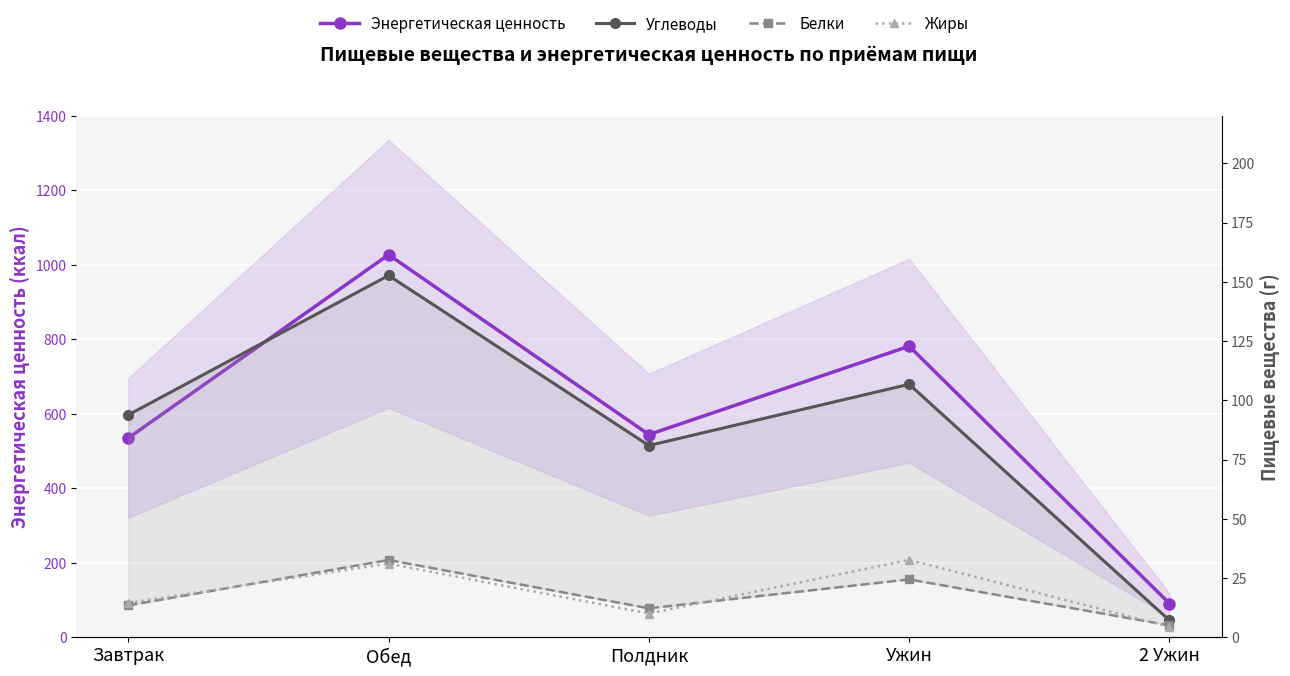

What is the average value of the Жиры series?

18.6